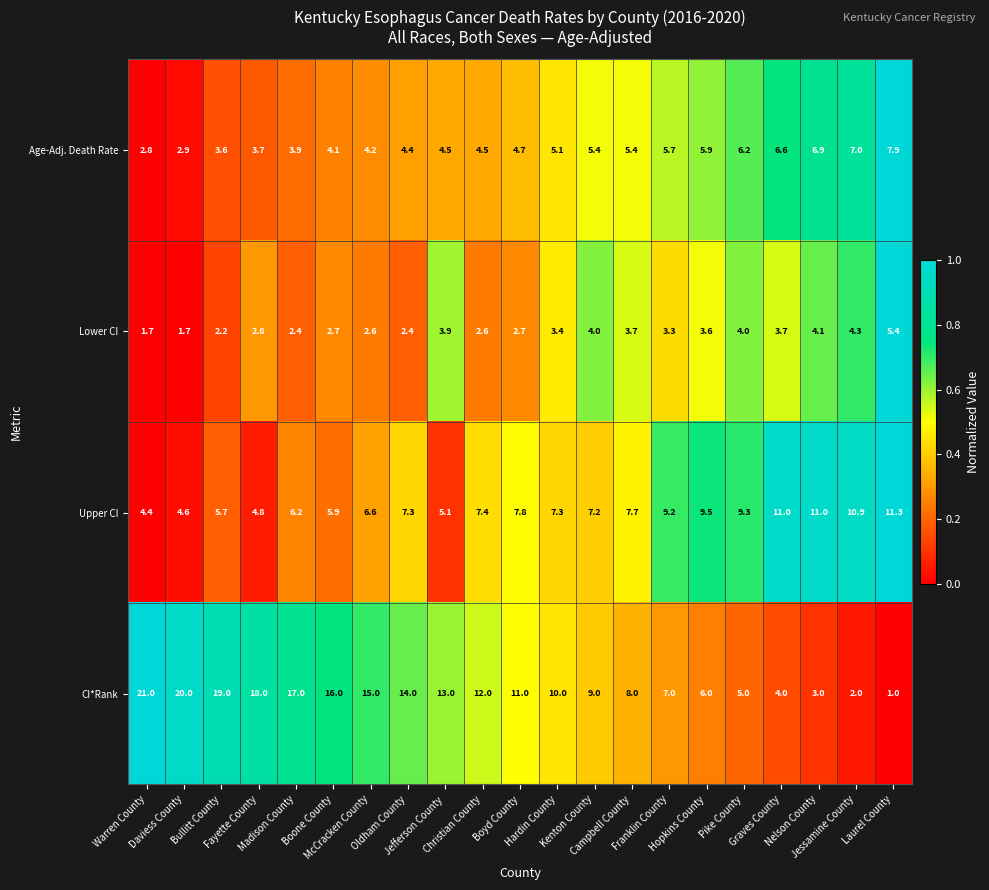

What is the minimum value shown in the chart?

1.0